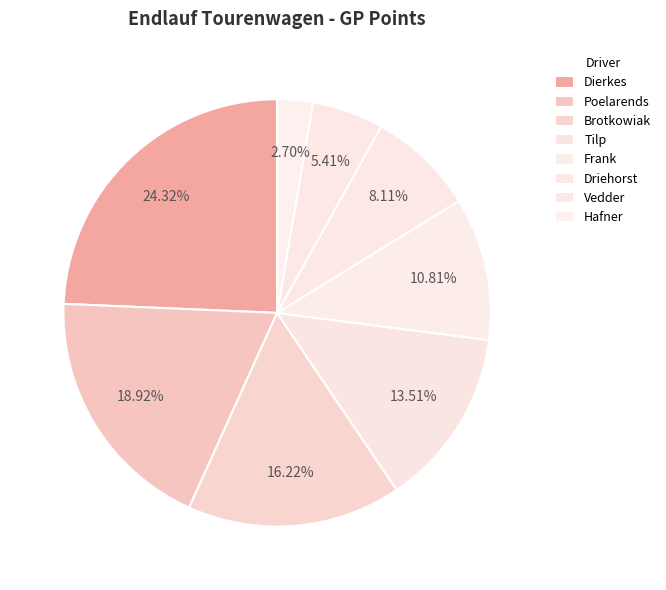

Is there a majority slice in this chart?

No